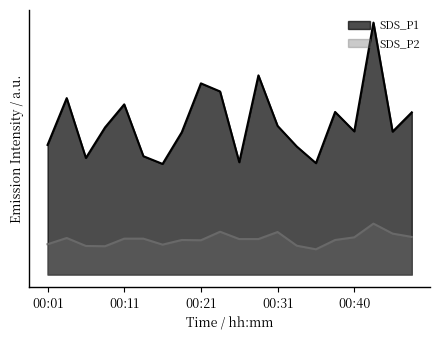

Which category has the highest value across all series?

00:43